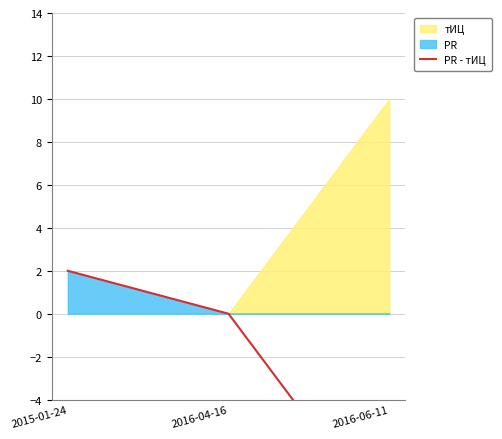

Reading left to right, list all the values displayed in this chart.

2	0	-10